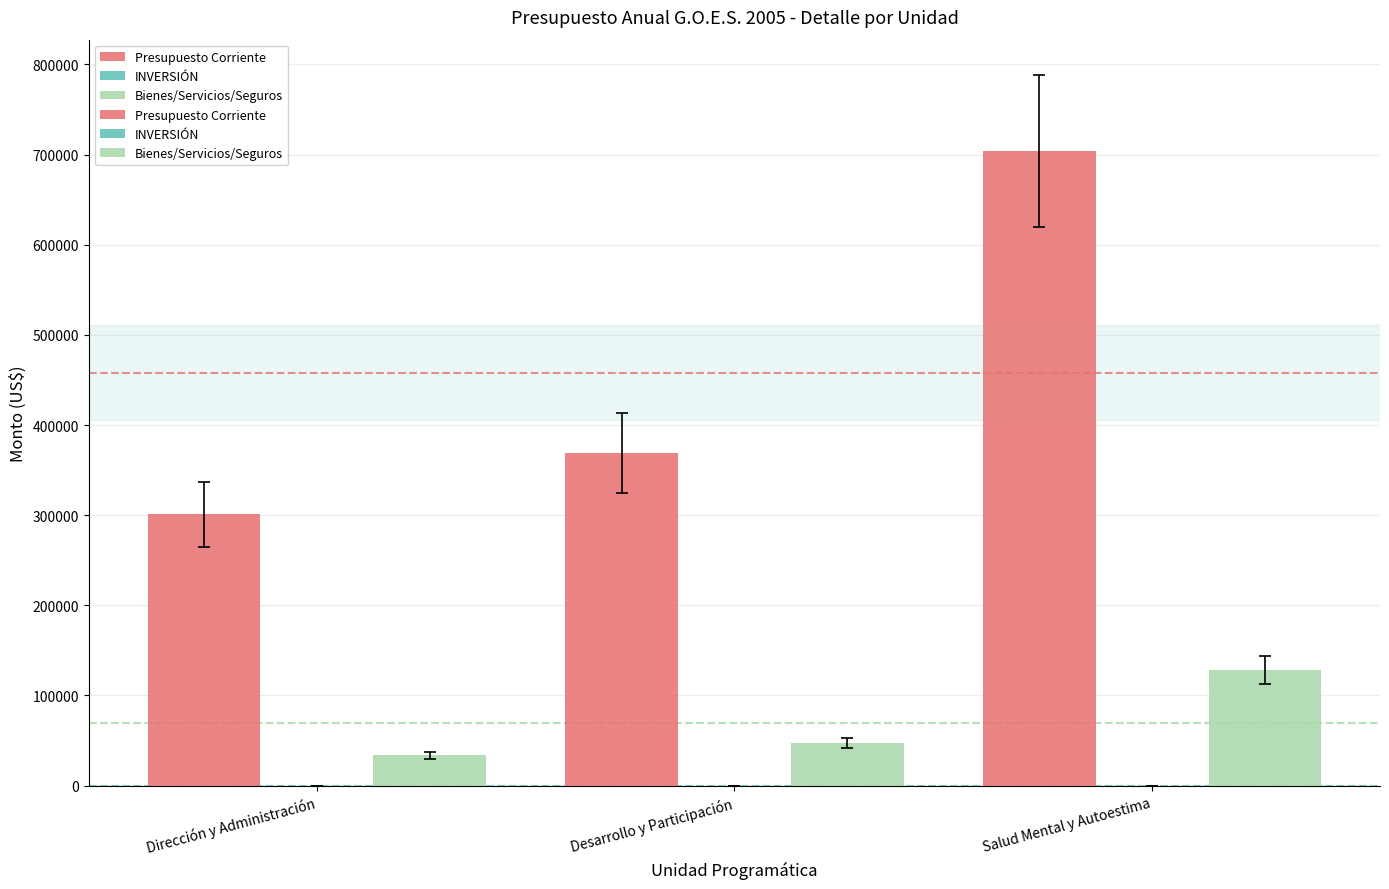

What is the approximate value of Presupuesto Corriente at Dirección y Administración?

300965